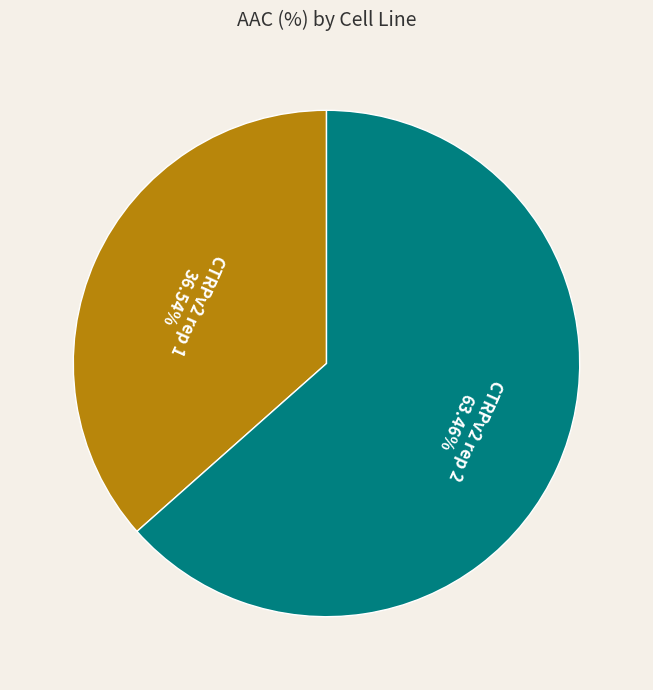

Which slice is the largest?

CTRPv2 rep 2